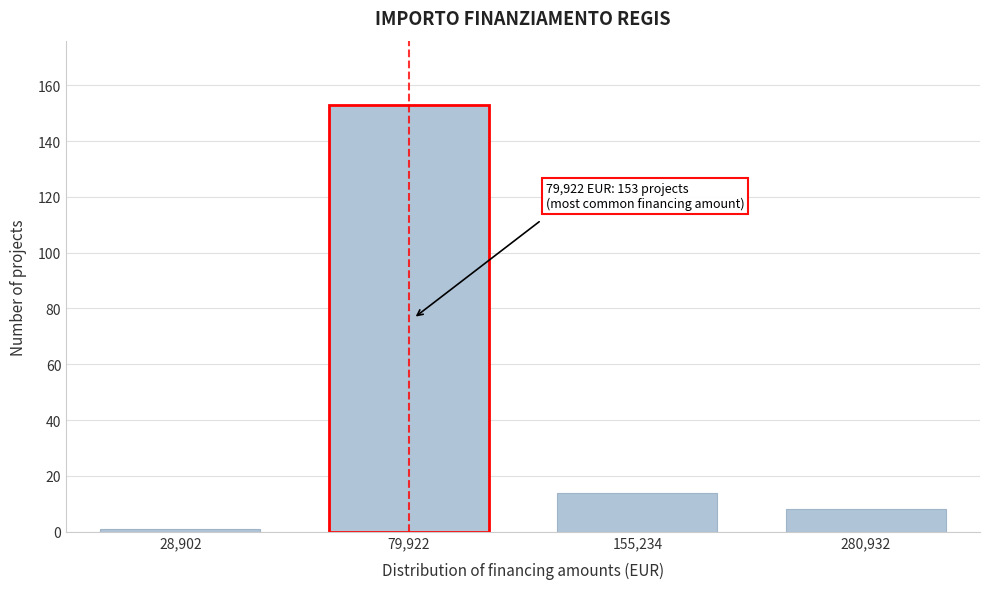

Reading left to right, extract all data points from this chart.

1	153	14	8